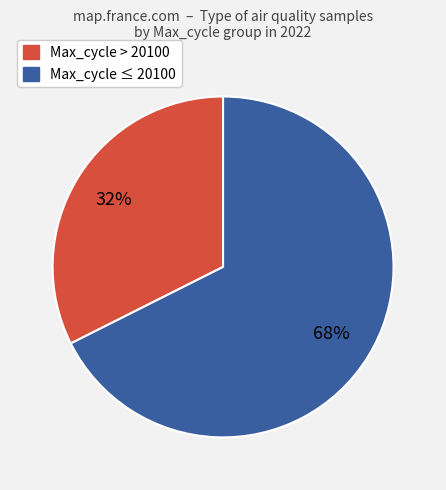

Do Max_cycle > 20100 and Max_cycle ≤ 20100 together represent more than half of the pie?

Yes